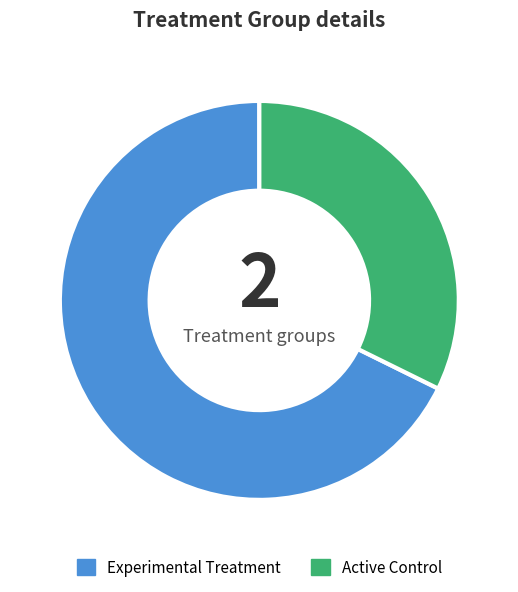

Rank the categories by value from lowest to highest.

Active Control, Experimental Treatment